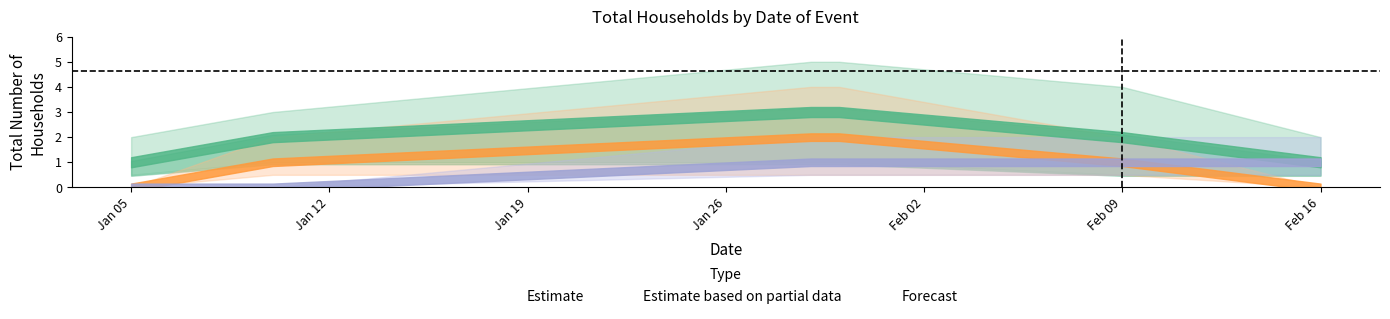

How many positive values does the Estimate based on partial data series have?

4